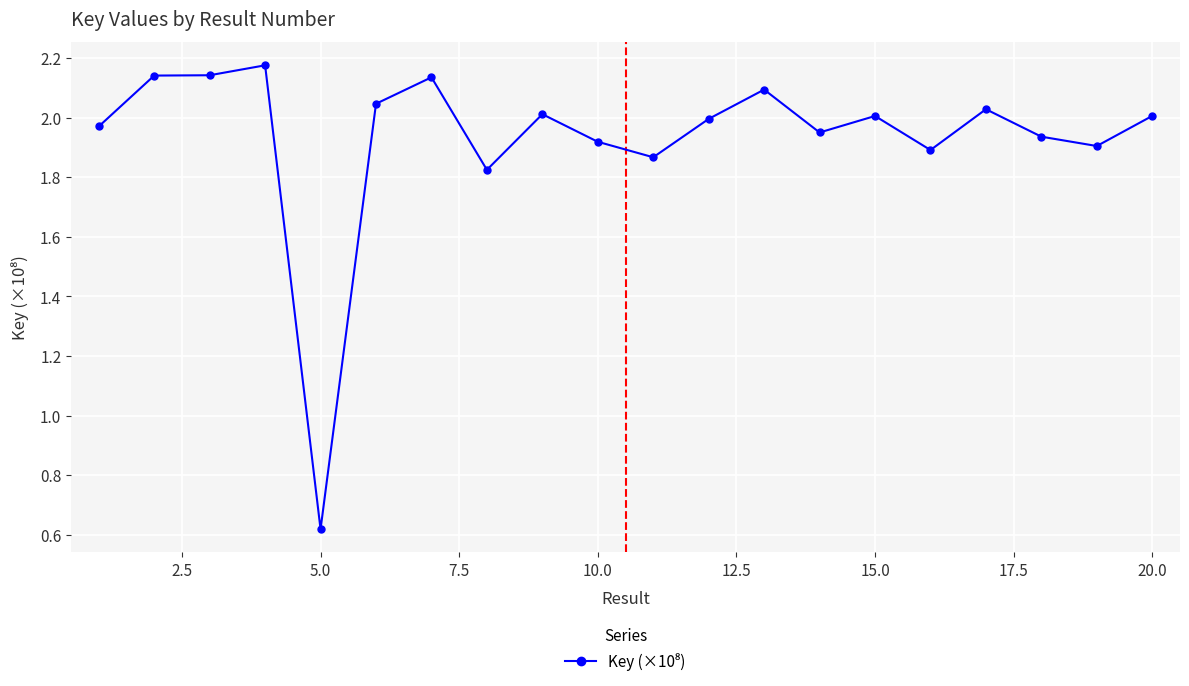

True or false: the data has more than 0 interior local peaks.

True